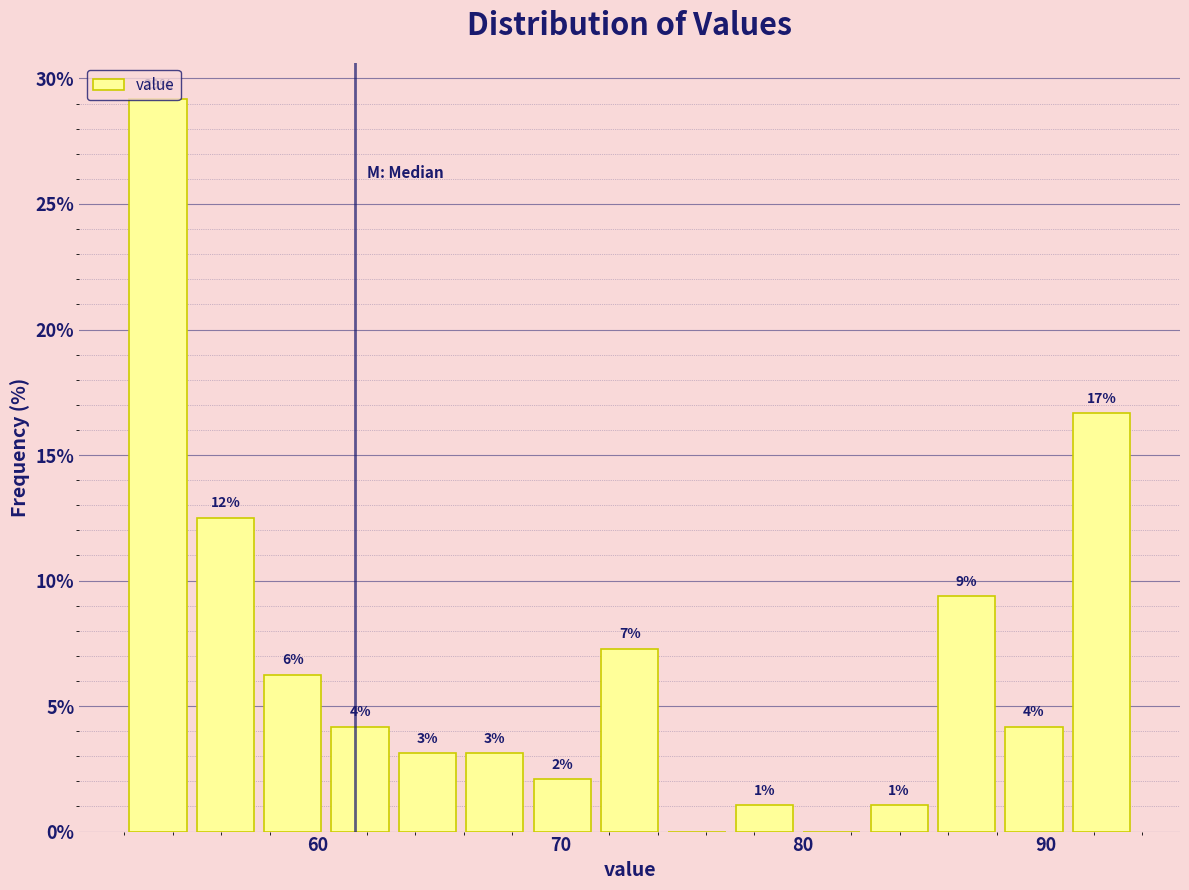

Around what value on the x-axis is the tallest bar? Give the approximate position of its centre, as read against the axis.

53